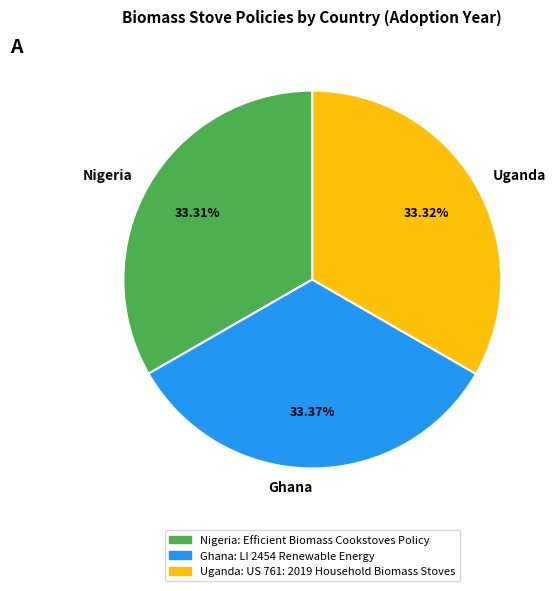

Is there any slice that represents more than half of the pie?

No